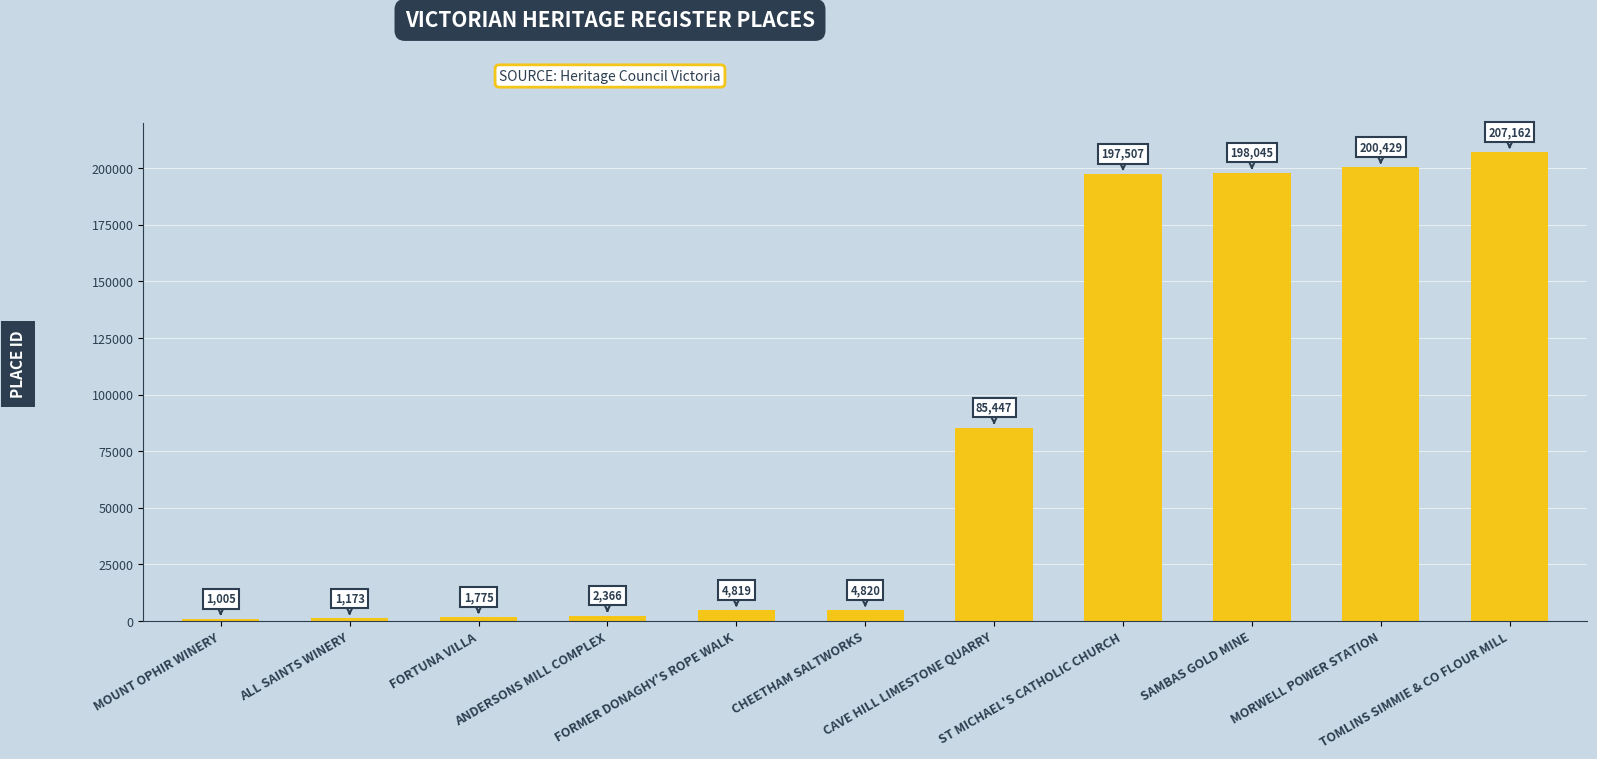

What is the smallest value displayed?

1005